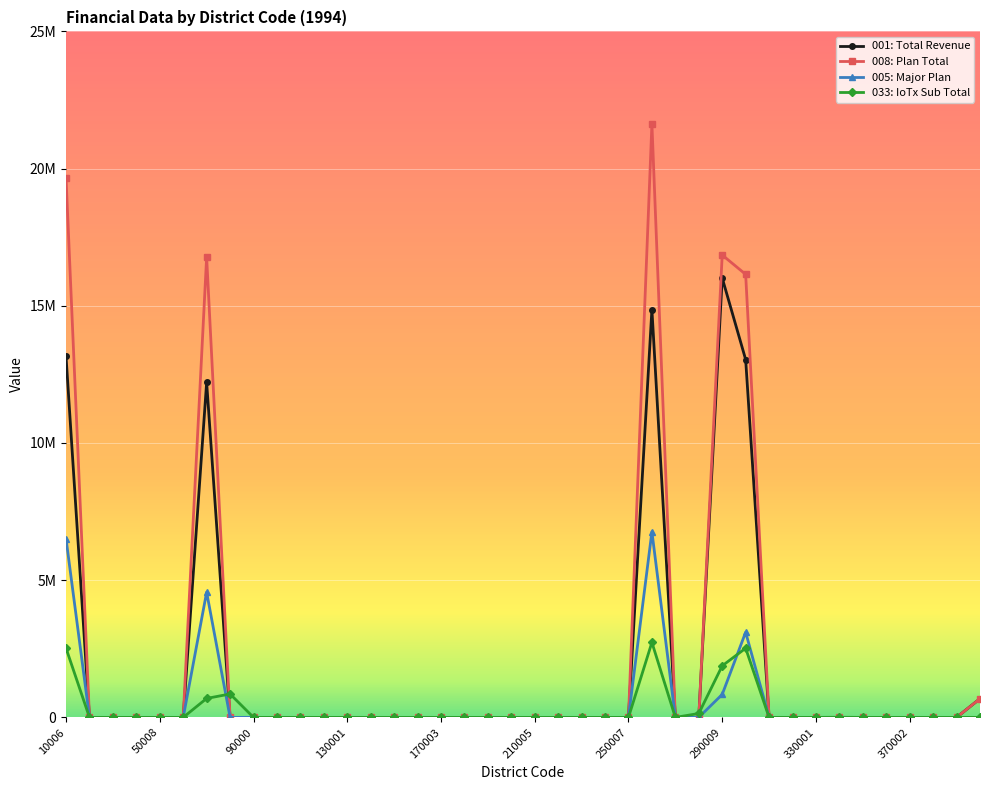

True or false: 001: Total Revenue and 008: Plan Total intersect in this chart.

False